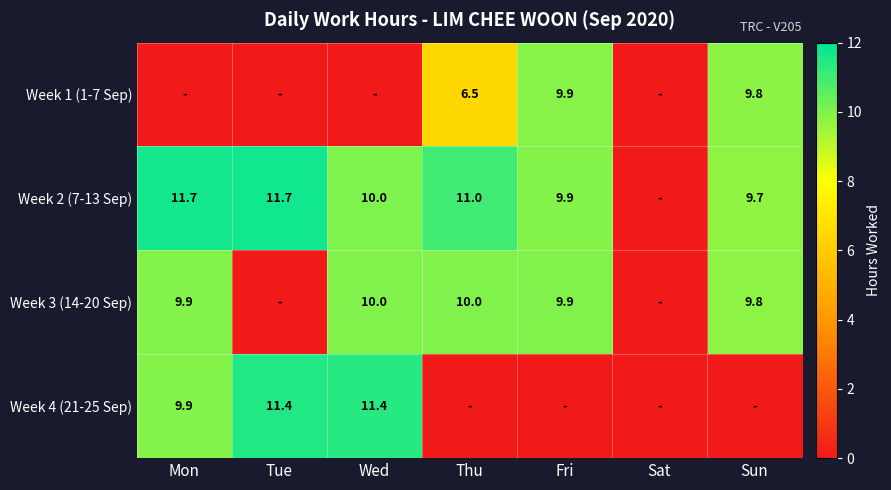

True or false: Week 3 (14-20 Sep) has a value of 6.6 at Sun.

False